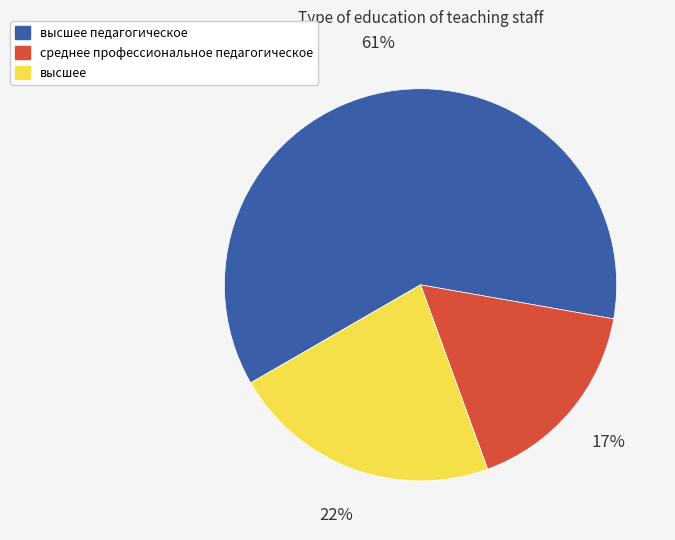

Which slice is the largest?

высшее педагогическое